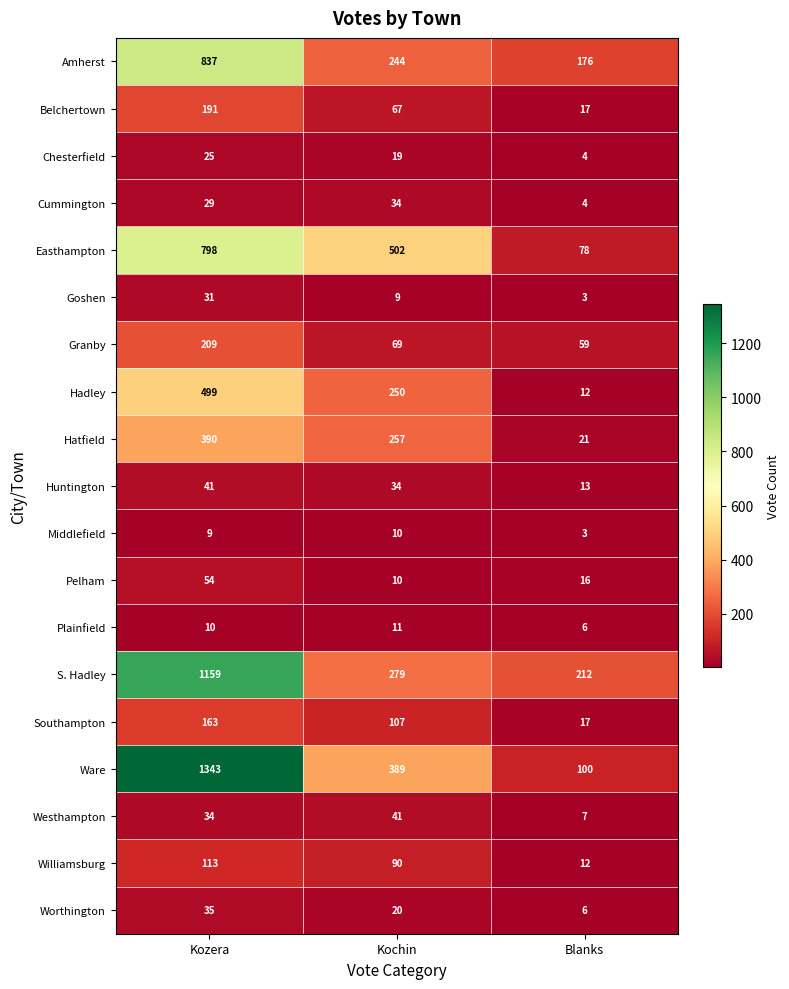

The Chesterfield series shows 25 at Kozera. True or false?

True